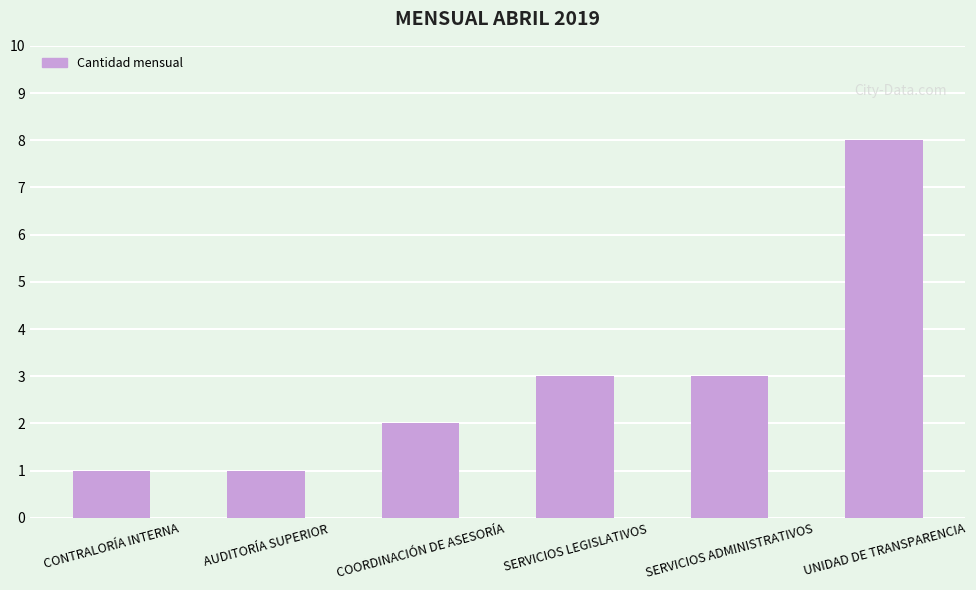

What is the difference between the second highest and second lowest values?

2